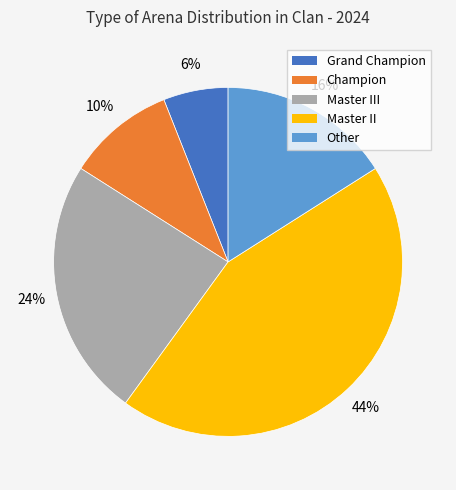

To the nearest percent, what is the average slice percentage?

20%